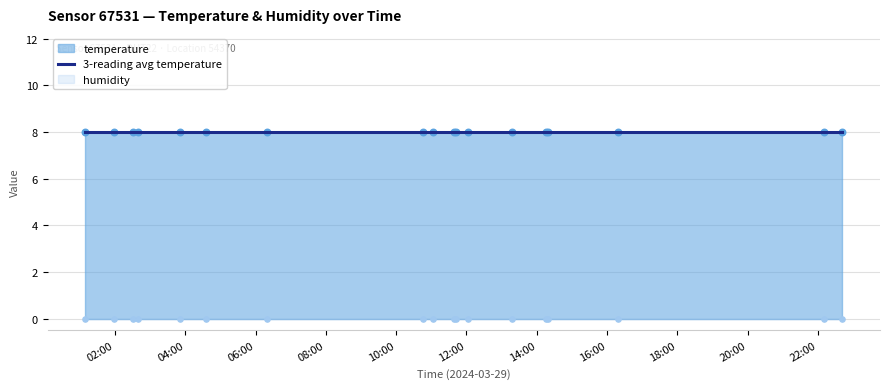

Which series reaches the minimum Y coordinate?

humidity